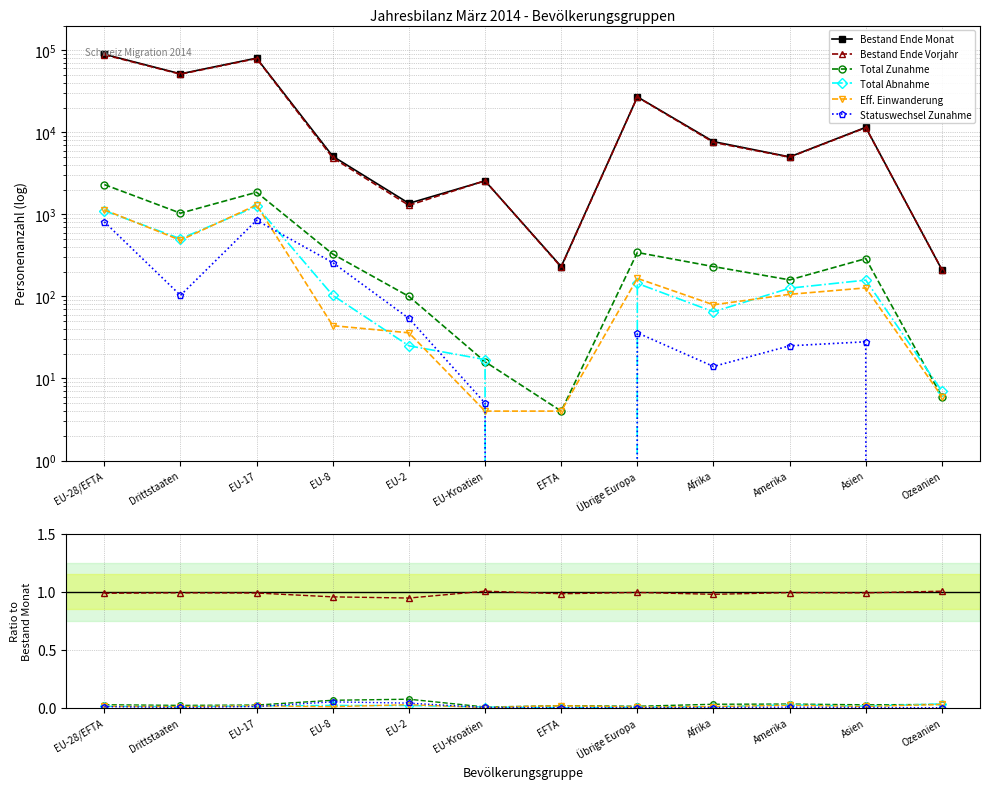

What is the label of the 12th point from the right?

EU-28/EFTA